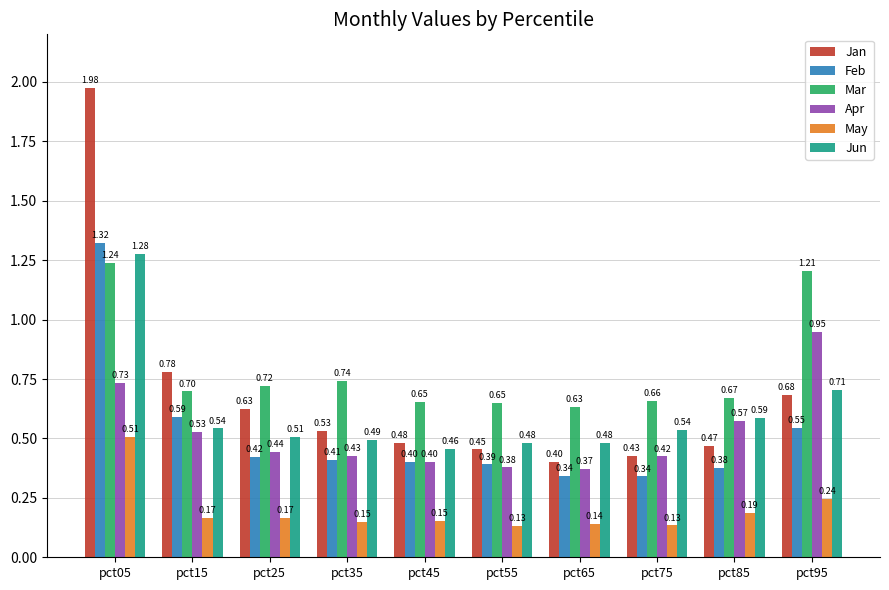

What are all the series names shown in the legend?

Jan, Feb, Mar, Apr, May, Jun